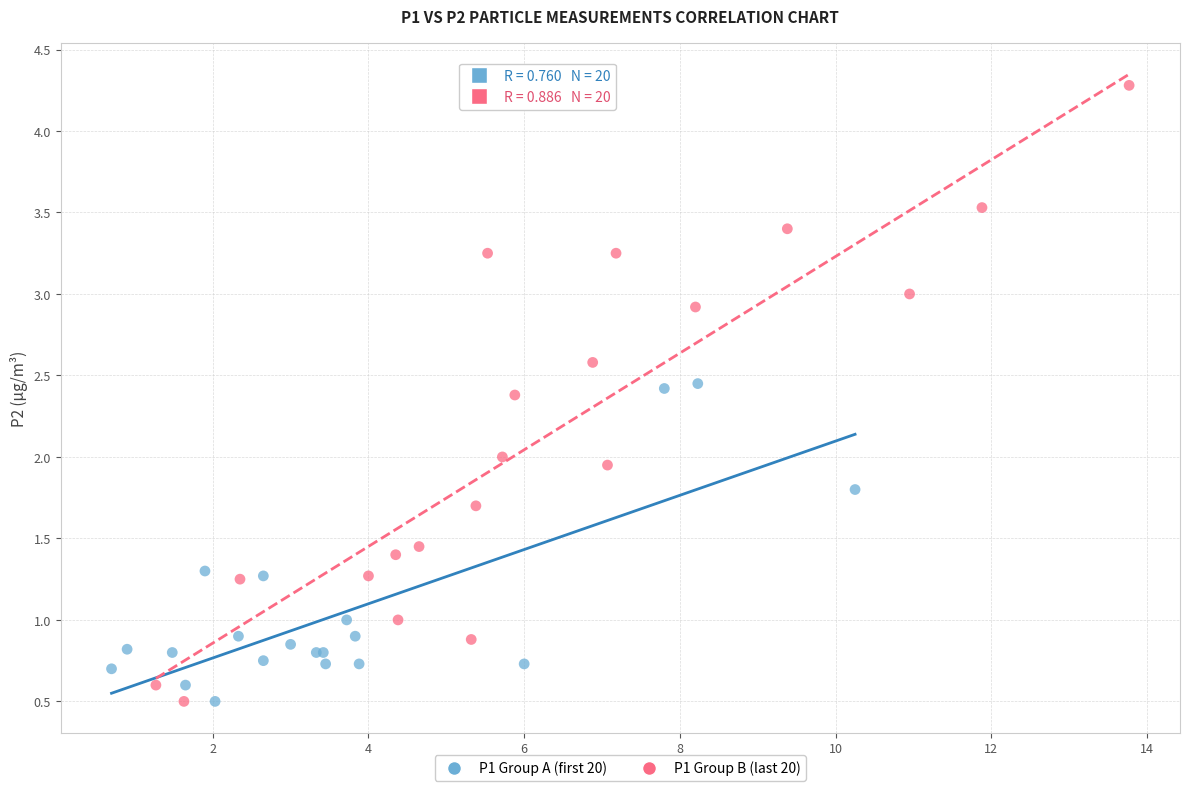

Which series has the widest spread of Y values?

P1 Group B (last 20)